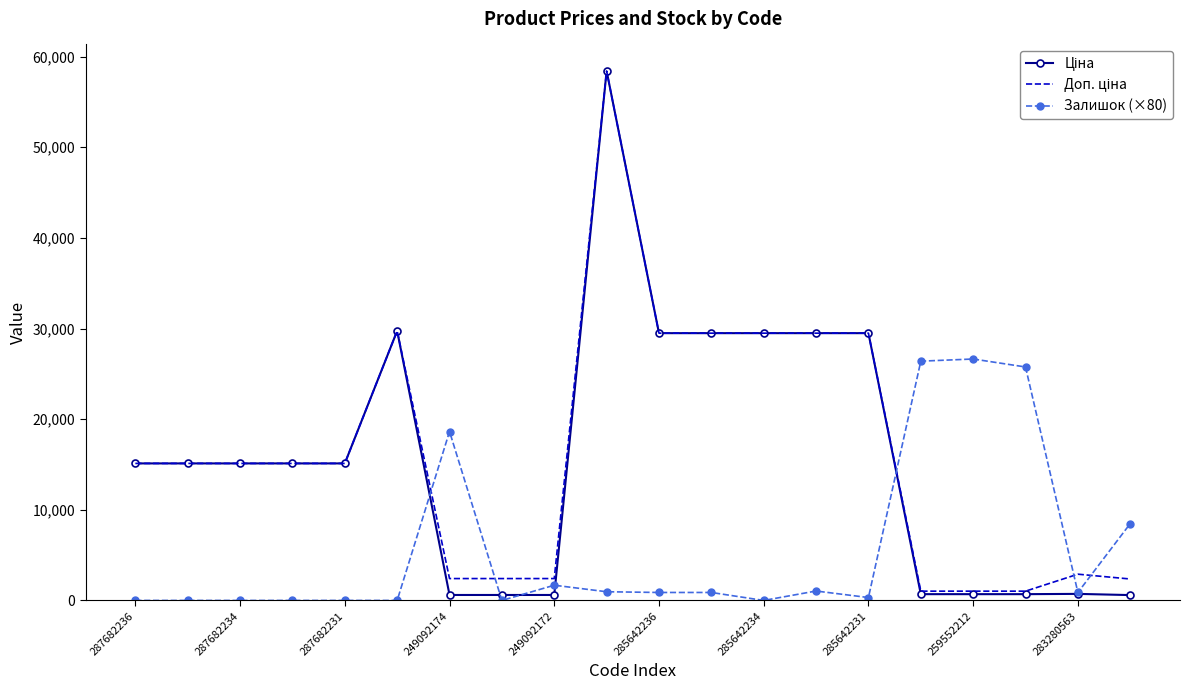

What is the greatest value displayed?

58426.5